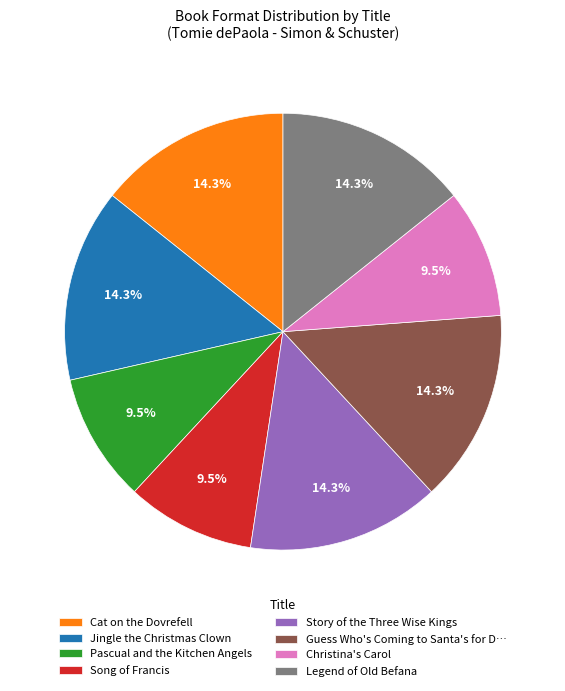

How much of the chart is everything except Jingle the Christmas Clown?

85.7%